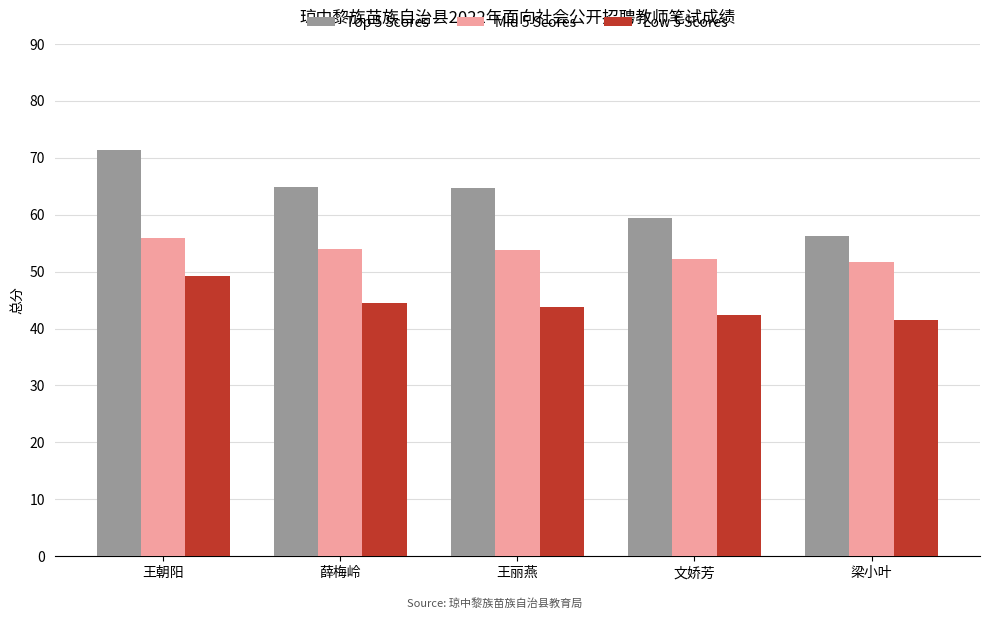

The value of Top 5 Scores at 薛梅岭 is 16.3. True or false?

False